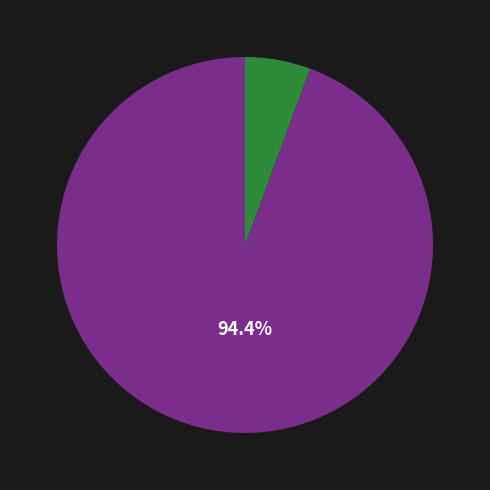

Is there a majority slice in this chart?

Yes